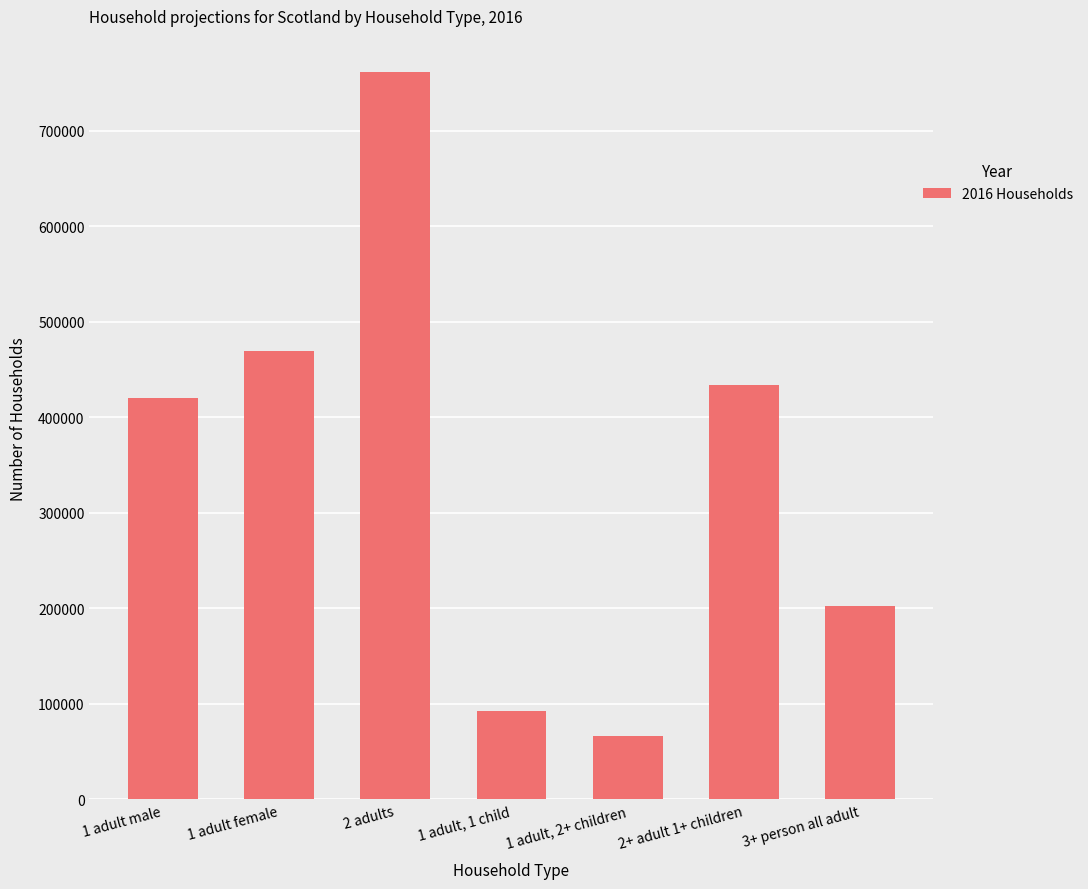

True or false: the data shows 142546 at 1 adult, 1 child.

False